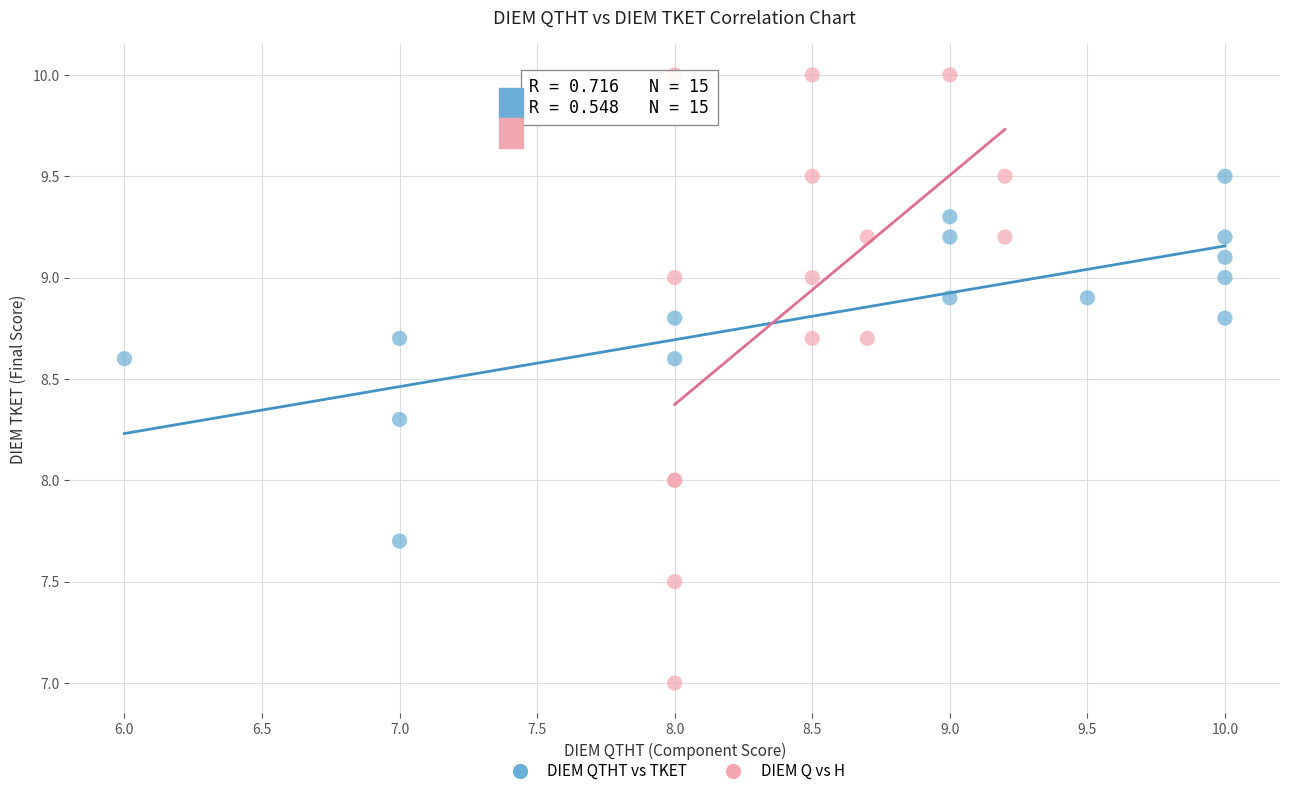

Which series reaches the minimum Y coordinate?

DIEM Q vs H